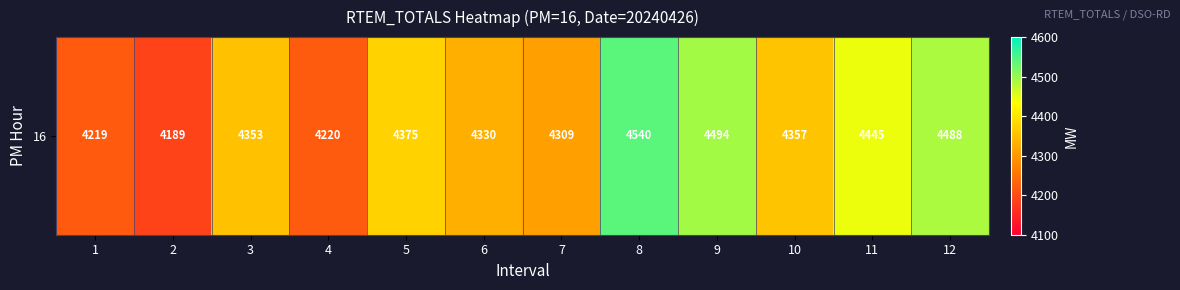

The value at 6 is 4330. True or false?

True